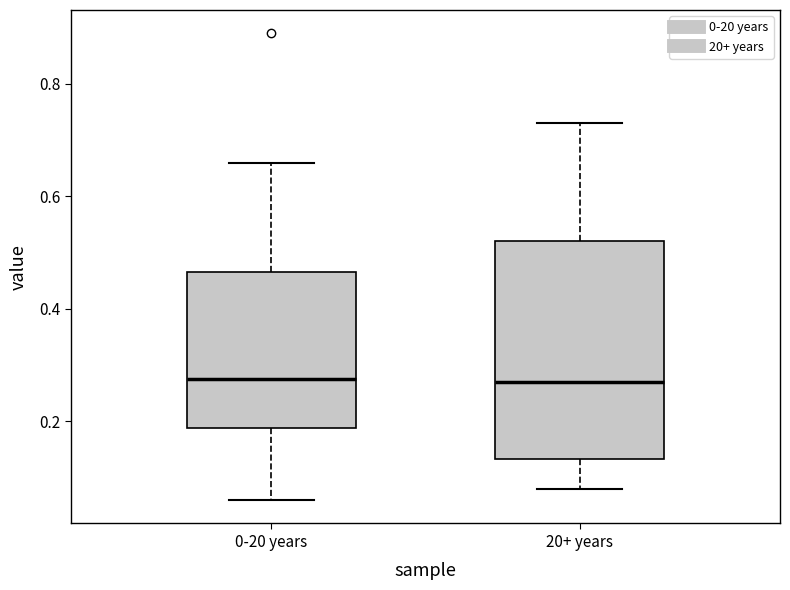

Comparing the boxes themselves (not the whiskers), which one is the tallest?

20+ years